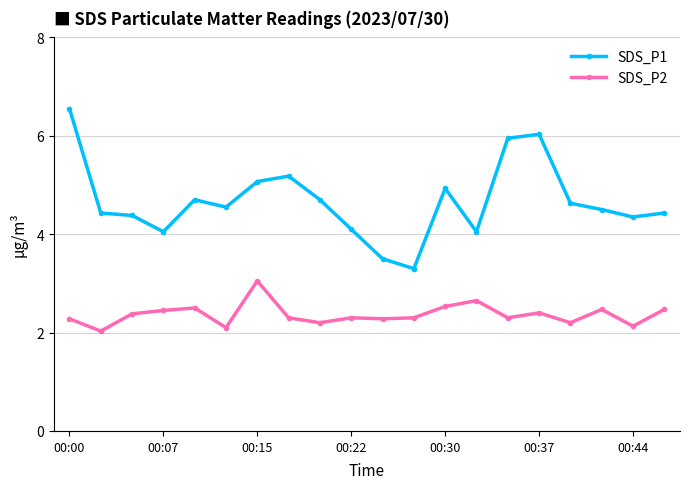

Rank the series by their maximum value, from highest to lowest.

SDS_P1, SDS_P2